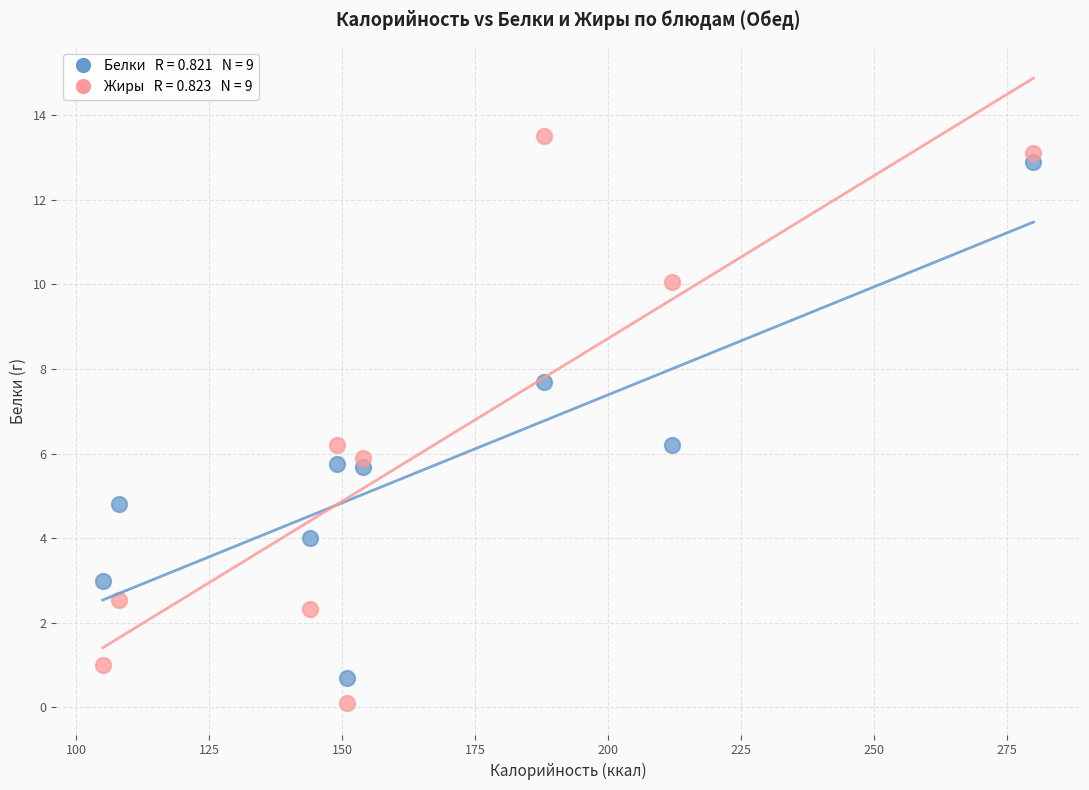

Across all data points, what is the range of X values (max minus min)?

175.0